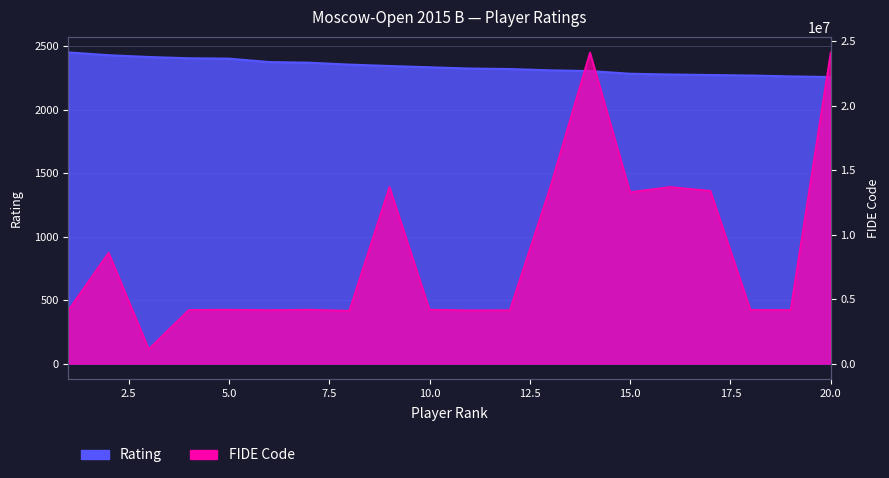

Where is FIDE Code nearest to the value 12633882?

15